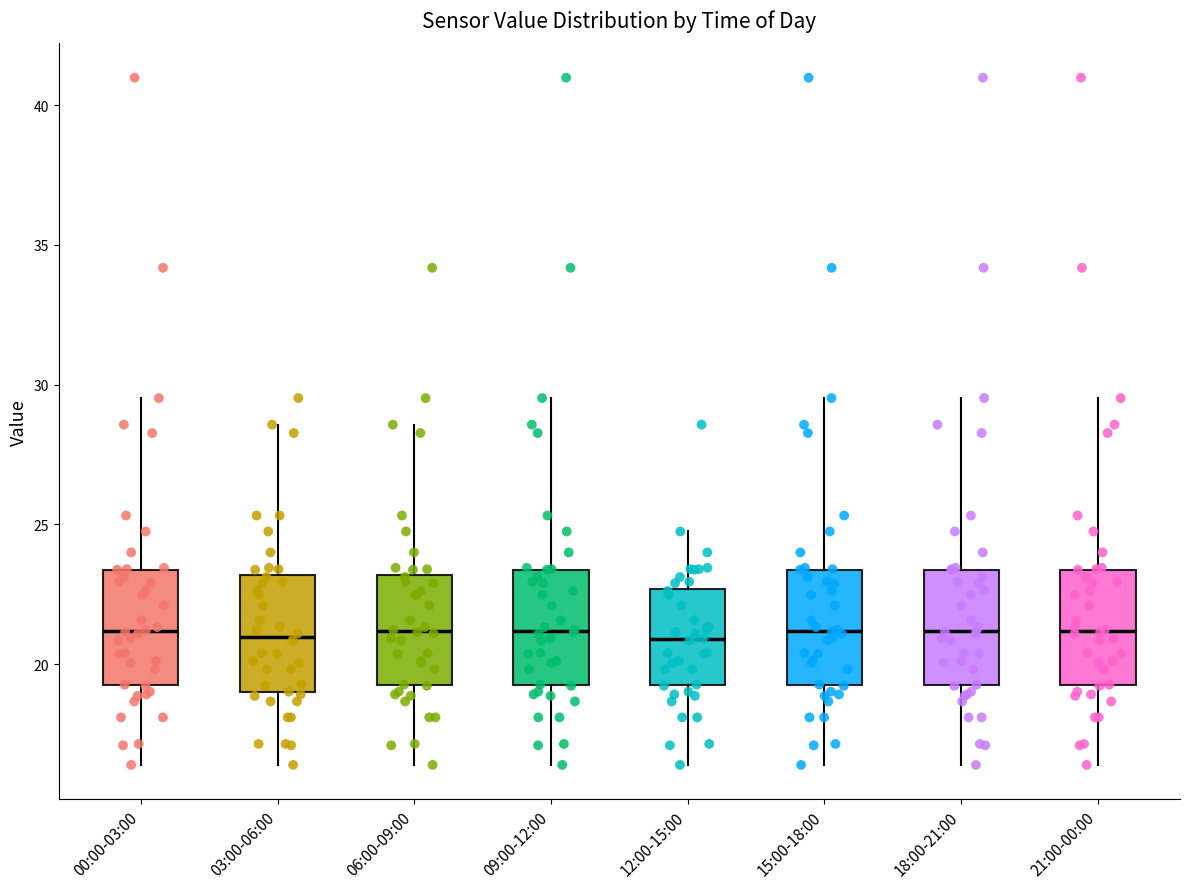

Reading left to right, transcribe this box plot: for each box, give where its median line is, the range the box spans, and where its two whiskers end, as read against the y-axis. The values are not printed on the chart, so give them approximately, as read against the axis.

00:00-03:00: median 21.0, box 19.5 to 23.5, whiskers 16.5 to 29.5
03:00-06:00: median 21.0, box 19.0 to 23.0, whiskers 16.5 to 28.5
06:00-09:00: median 21.0, box 19.5 to 23.0, whiskers 16.5 to 28.5
09:00-12:00: median 21.0, box 19.5 to 23.5, whiskers 16.5 to 29.5
12:00-15:00: median 21.0, box 19.5 to 22.5, whiskers 16.5 to 25.0
15:00-18:00: median 21.0, box 19.5 to 23.5, whiskers 16.5 to 29.5
18:00-21:00: median 21.0, box 19.5 to 23.5, whiskers 16.5 to 29.5
21:00-00:00: median 21.0, box 19.5 to 23.5, whiskers 16.5 to 29.5